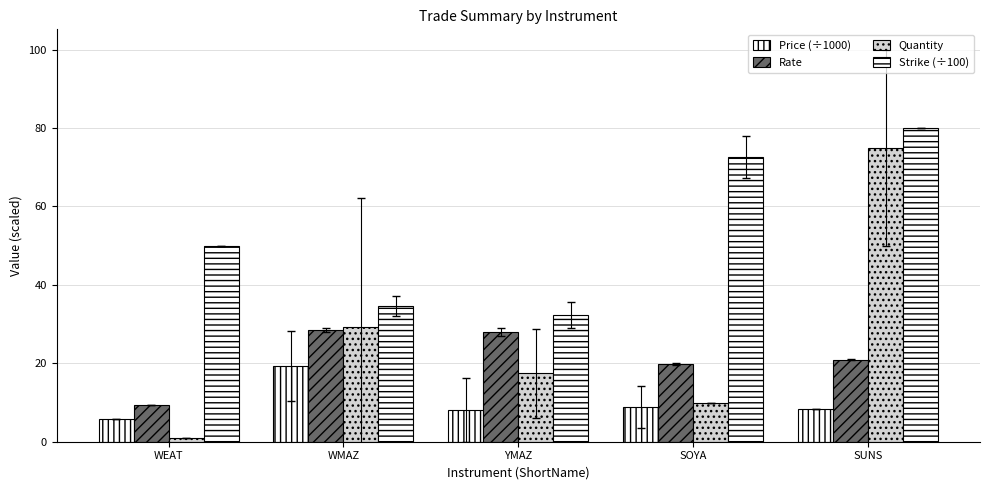

Are the bars grouped side by side (vs. stacked)?

Yes